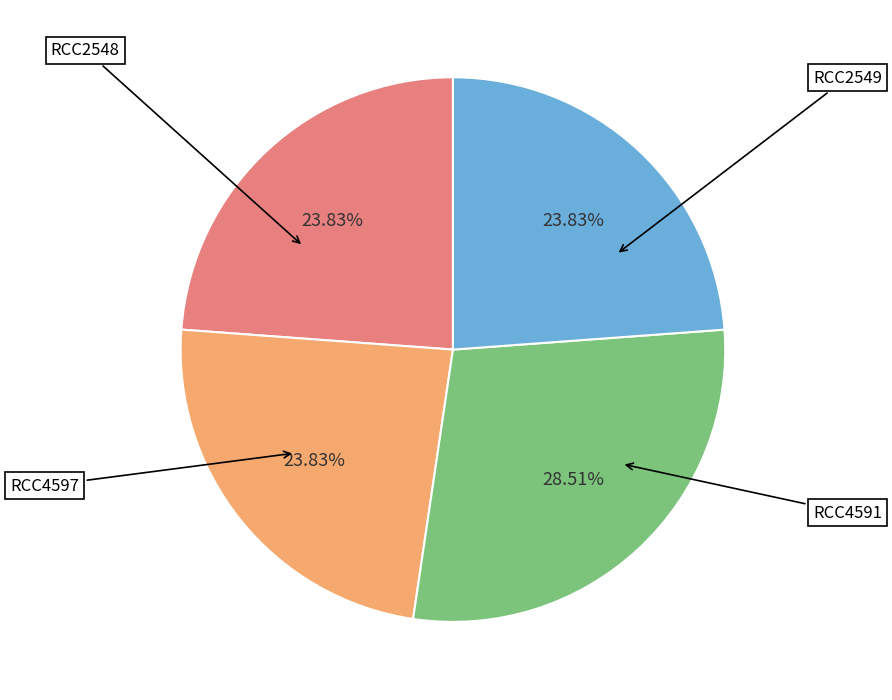

Is there any slice that represents more than half of the pie?

No